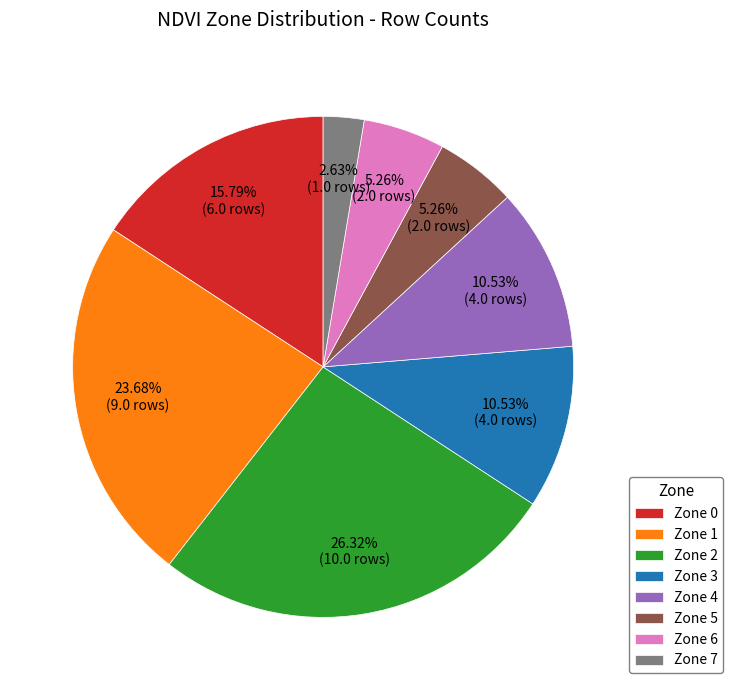

Which category has the smallest portion of the pie?

Zone 7